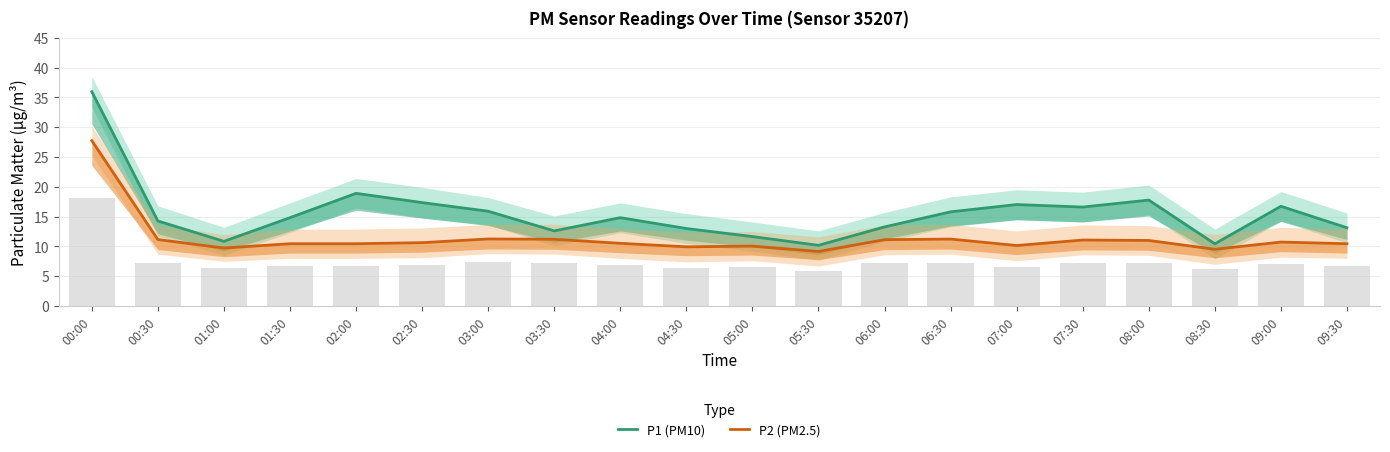

What is the sum of all P1 (PM10) values?

311.0